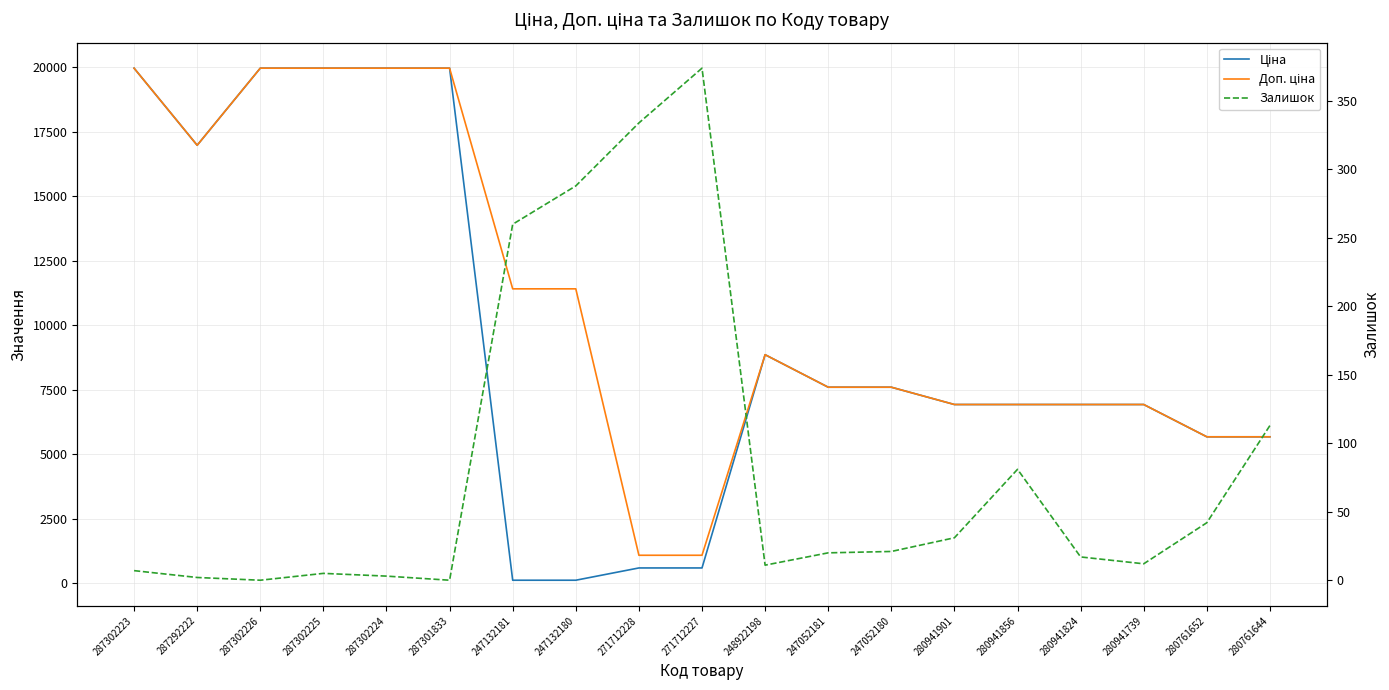

In Ціна, how many points are lower than both neighbors (excluding endpoints)?

1